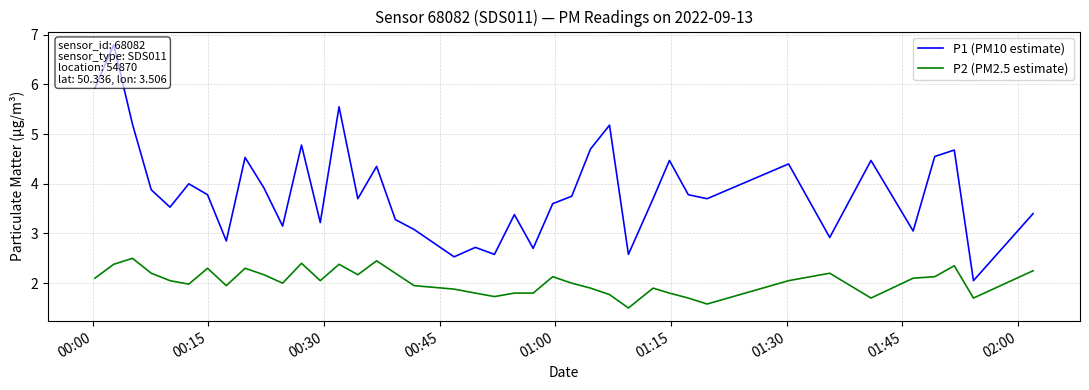

Reading left to right, list all the values displayed in this chart.

P1 (PM10 estimate): 5.9	6.8	5.2	3.9	3.5	4.0	3.8	2.9	4.5	3.9	3.1	4.8	3.2	5.5	3.7	4.3	3.3	3.1	2.5	2.7	2.6	3.4	2.7	3.6	3.8	4.7	5.2	2.6	3.7	4.5	3.8	3.7	4.4	2.9	4.5	3.0	4.5	4.7	2.0	3.4
P2 (PM2.5 estimate): 2.1	2.4	2.5	2.2	2.0	2.0	2.3	1.9	2.3	2.2	2.0	2.4	2.0	2.4	2.2	2.5	2.2	1.9	1.9	1.8	1.7	1.8	1.8	2.1	2.0	1.9	1.8	1.5	1.9	1.8	1.7	1.6	2.0	2.2	1.7	2.1	2.1	2.4	1.7	2.2